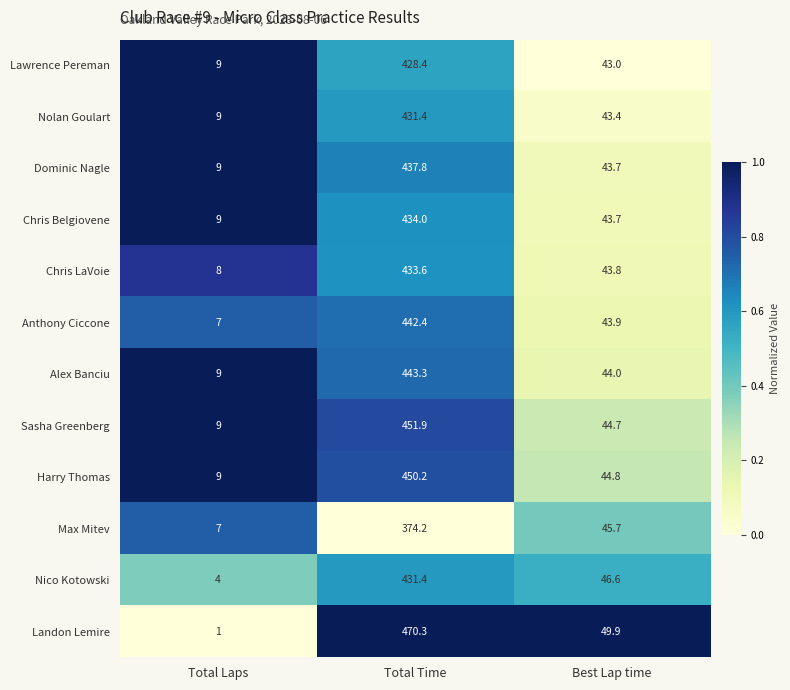

Between Total Laps and Total Time, which series saw the biggest shift?

Landon Lemire